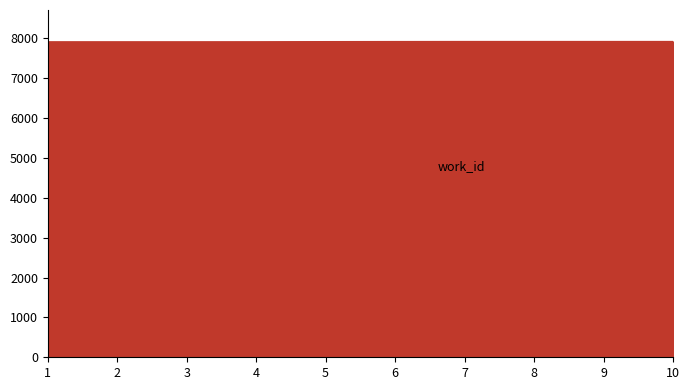

Is it true that the value at 10 is 7921?

True